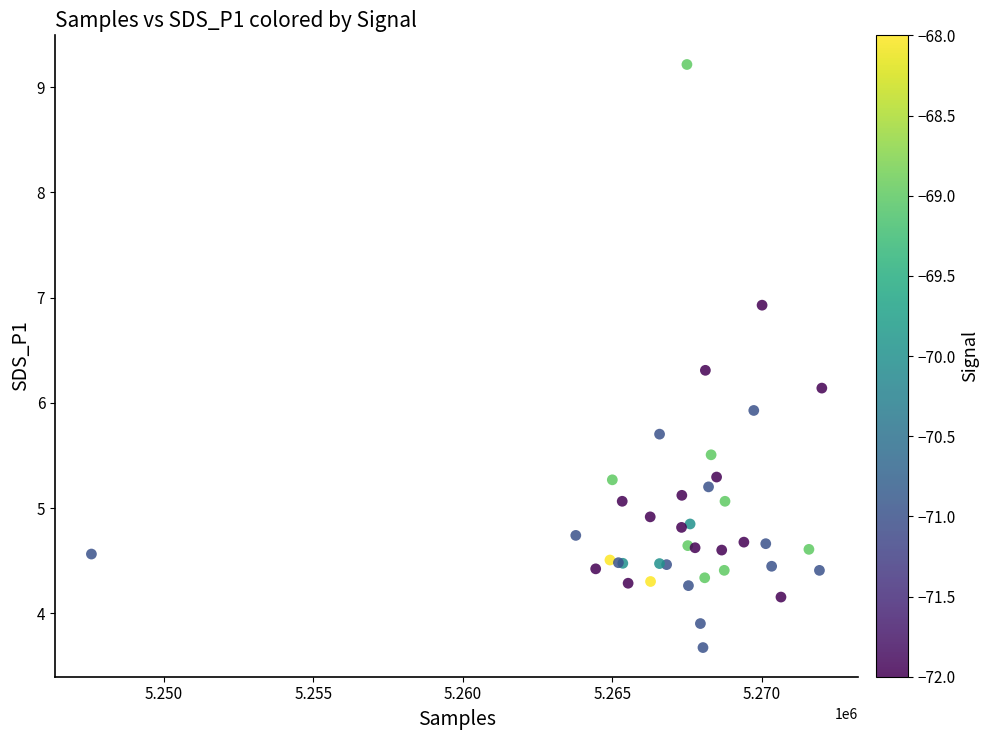

What Y value in the scatter plot is closest to 6?

5.9